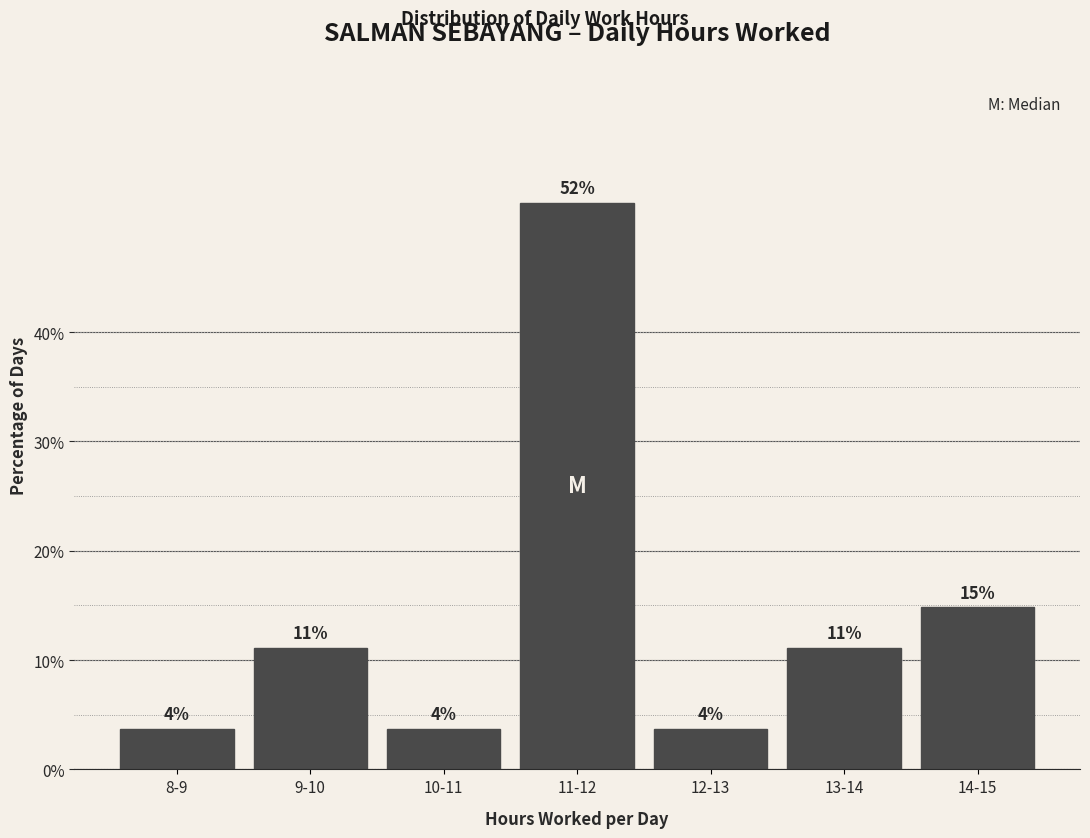

Are the bars horizontal?

No